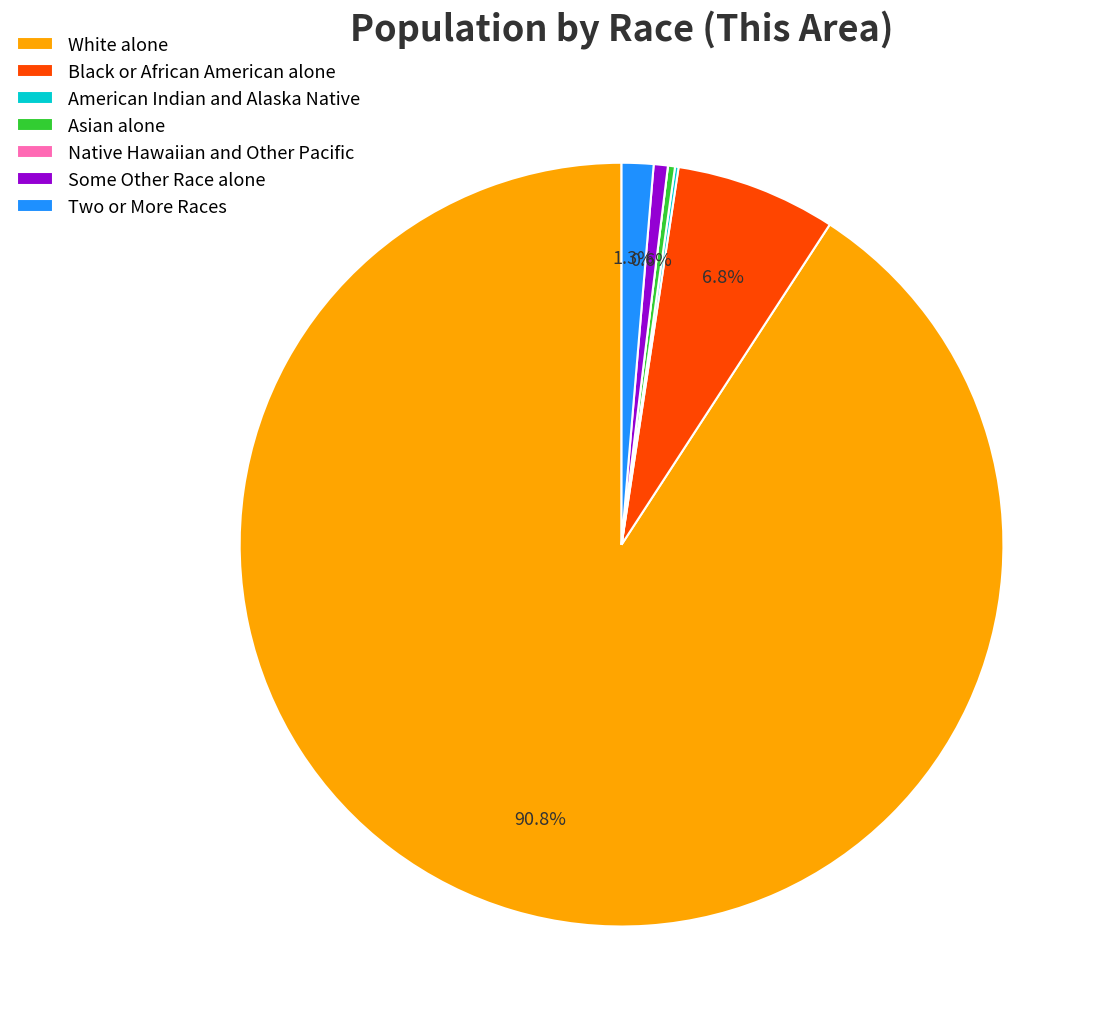

Which slice is the largest?

White alone